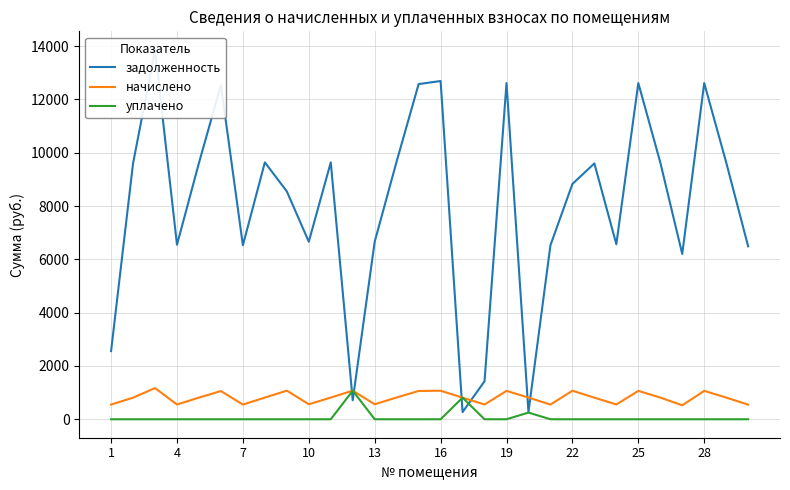

What is the lowest value of the начислено series?

523.3